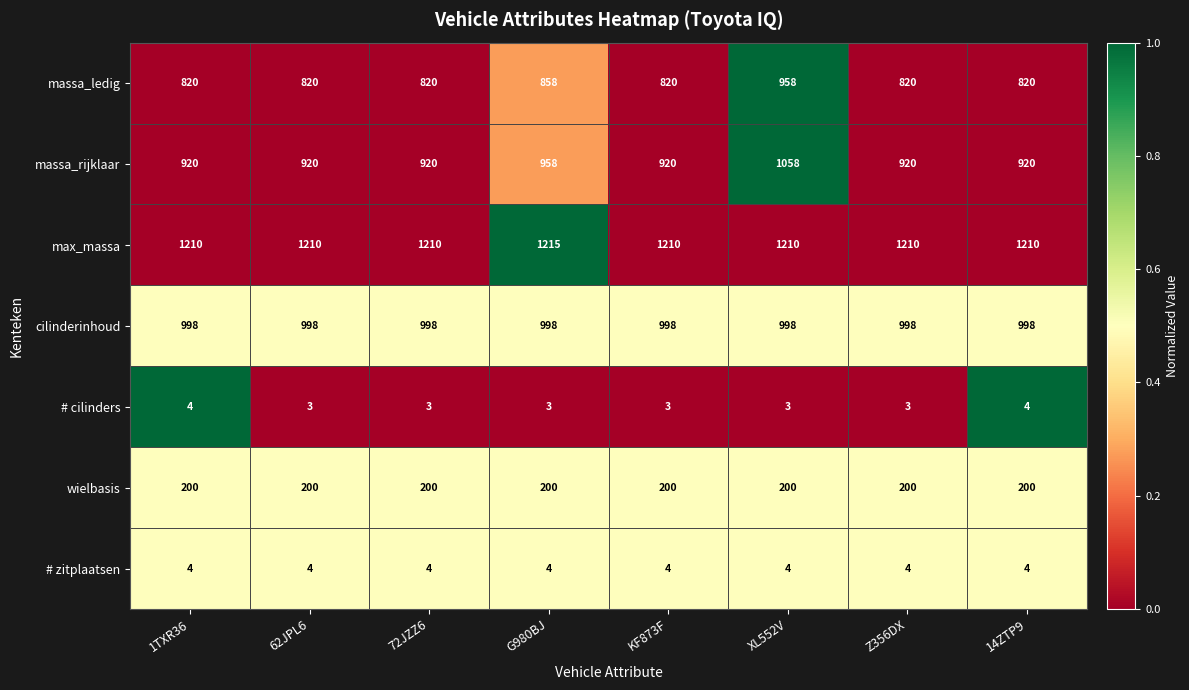

The massa_rijklaar series shows 373 at 62JPL6. True or false?

False